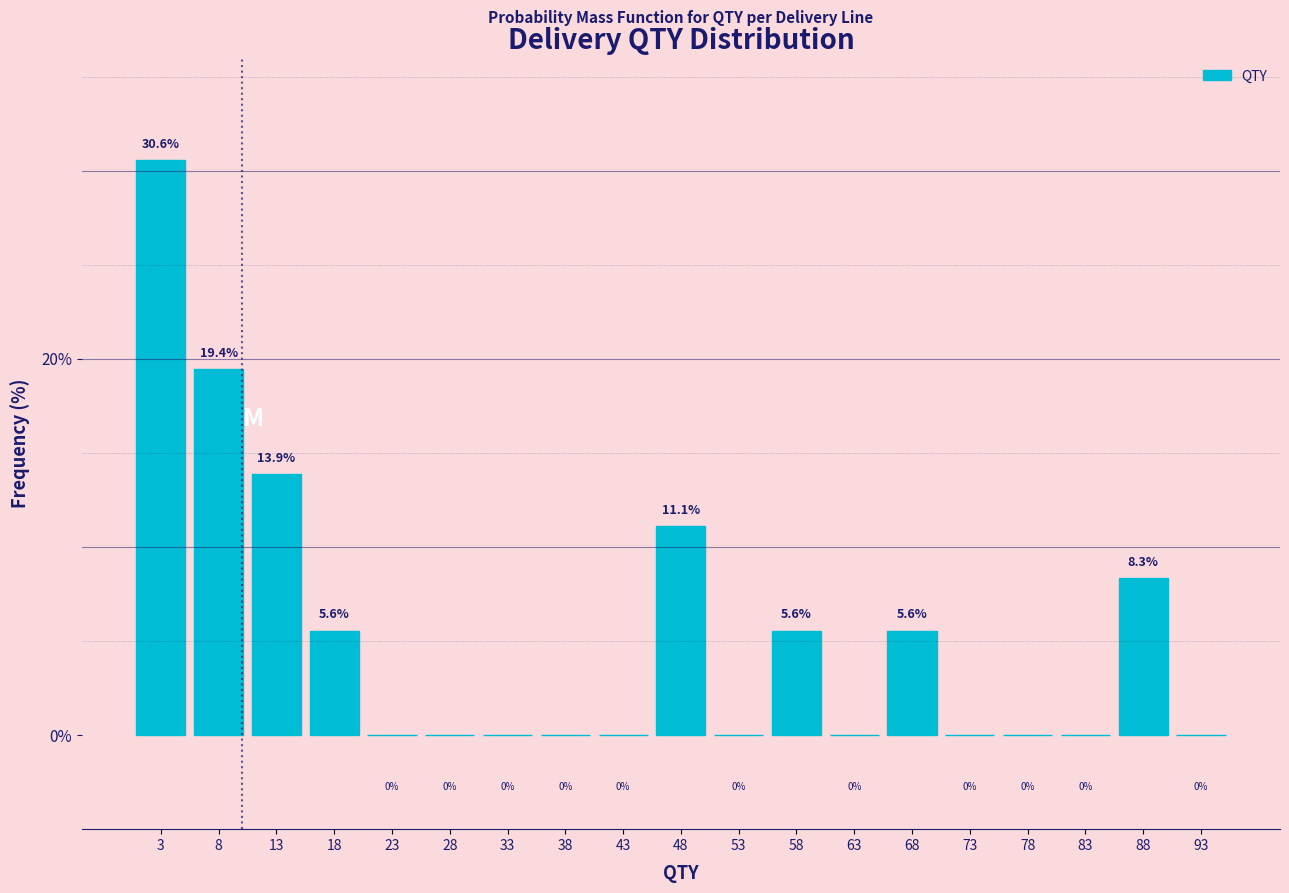

Reading left to right, list every bar in this chart as the range it spans on the x-axis followed by its height.

1 to 6: 30.6
6 to 11: 19.4
11 to 16: 13.9
16 to 21: 5.6
21 to 26: 0.0
26 to 31: 0.0
31 to 36: 0.0
36 to 41: 0.0
41 to 46: 0.0
46 to 51: 11.1
51 to 56: 0.0
56 to 61: 5.6
61 to 66: 0.0
66 to 71: 5.6
71 to 76: 0.0
76 to 81: 0.0
81 to 86: 0.0
86 to 91: 8.3
91 to 96: 0.0